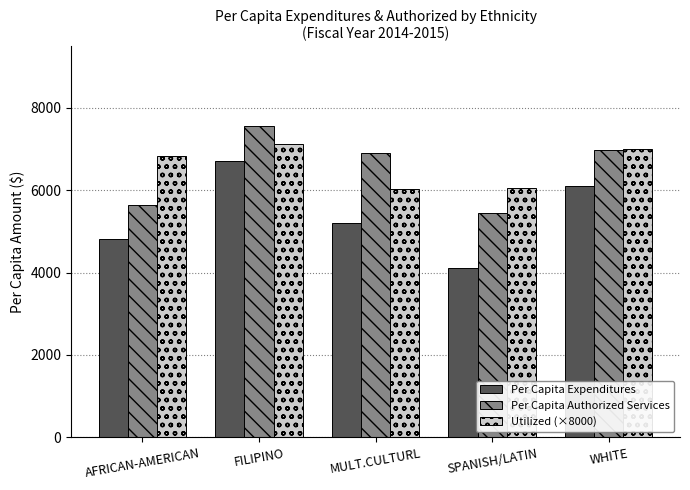

True or false: Per Capita Authorized Services has a value of 5634.3 at AFRICAN-AMERICAN.

True